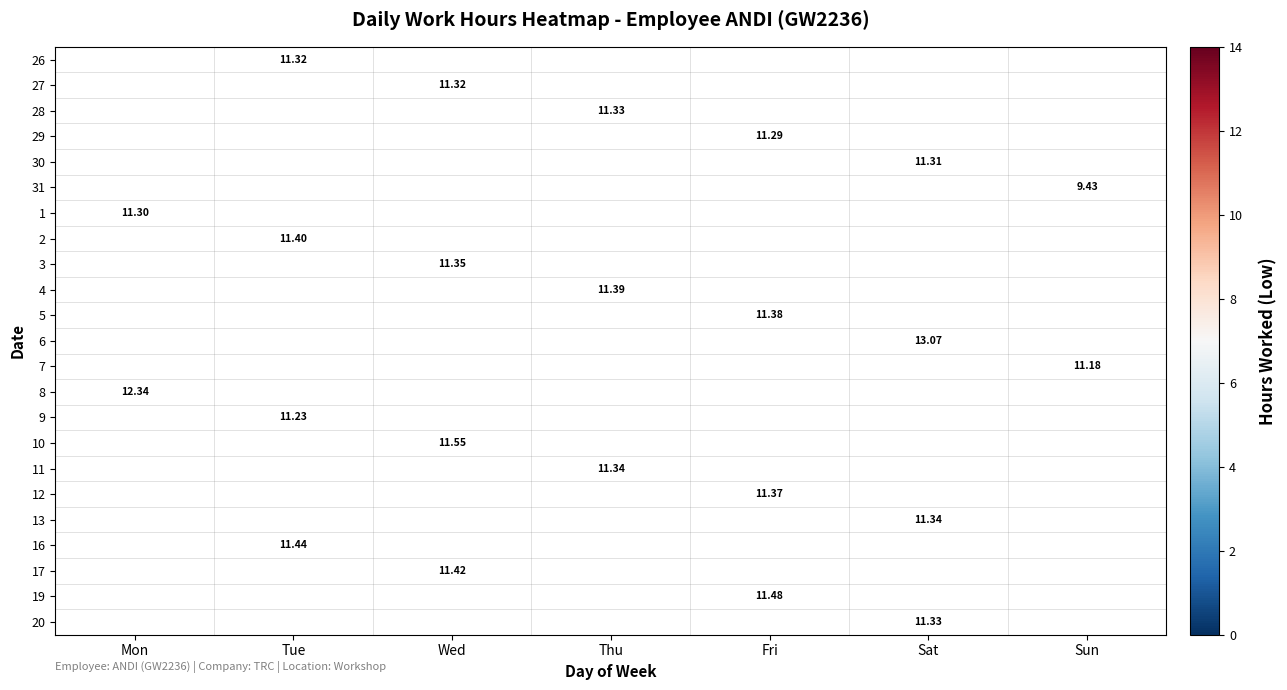

How many values in 26 are above zero?

1